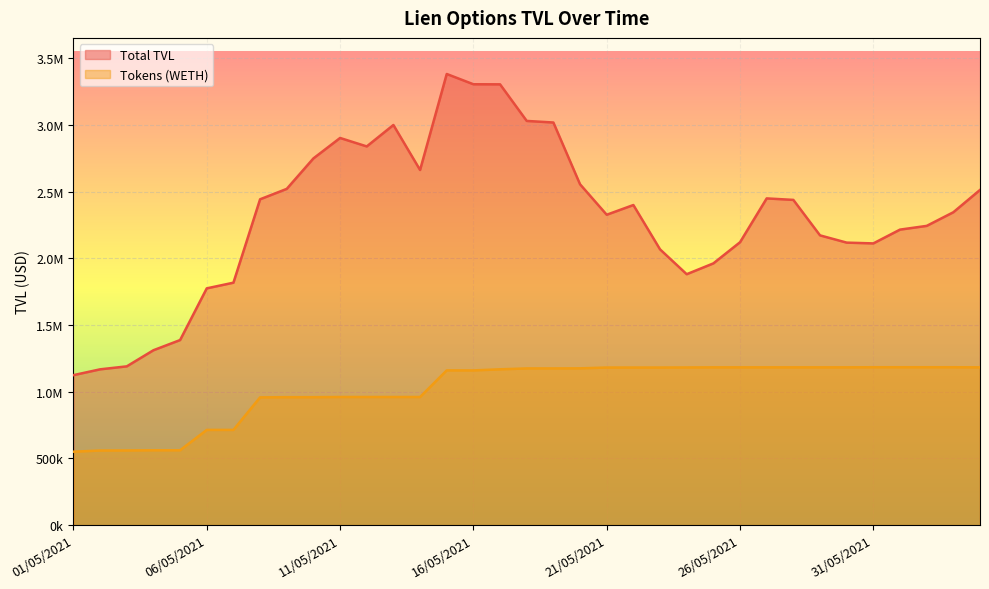

What position from the left is 01/05/2021?

1